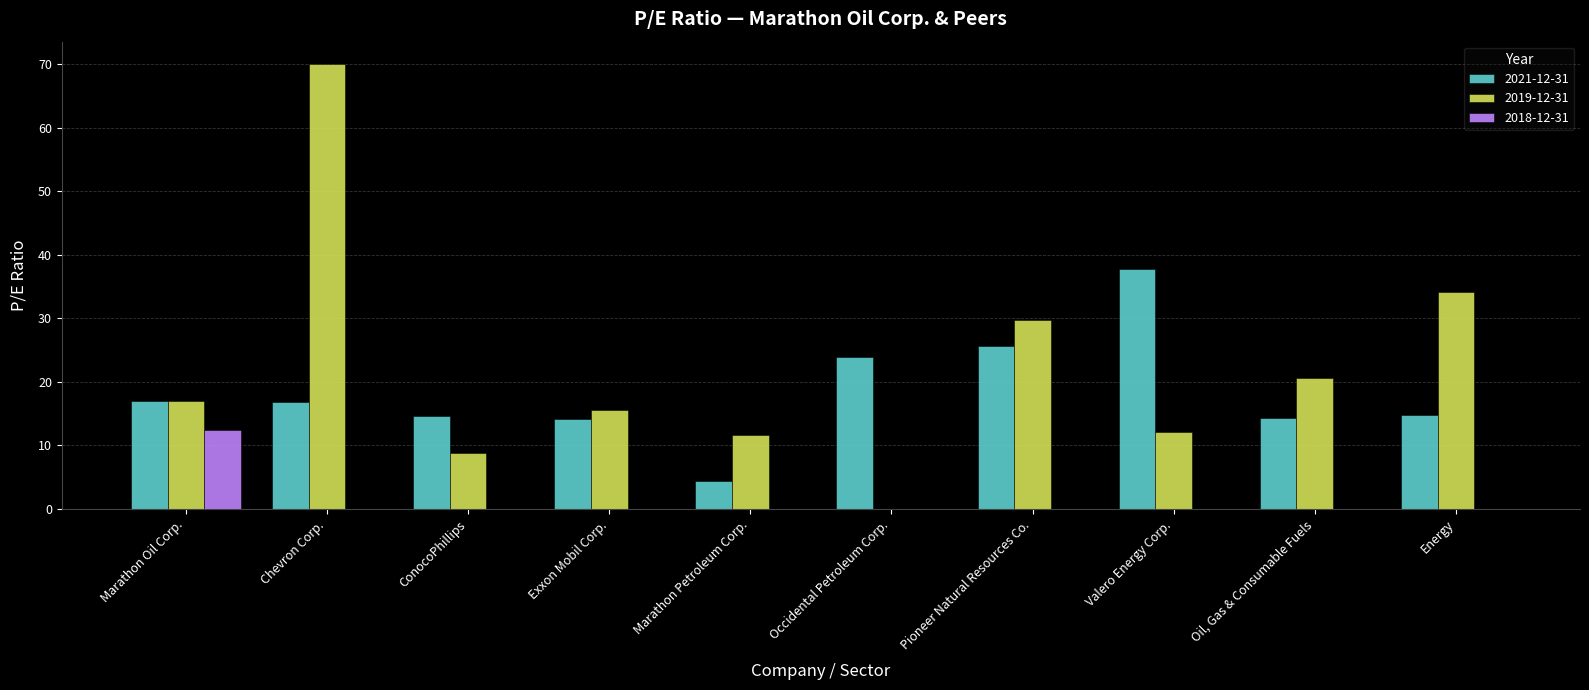

Which series has the largest total across all categories?

2019-12-31